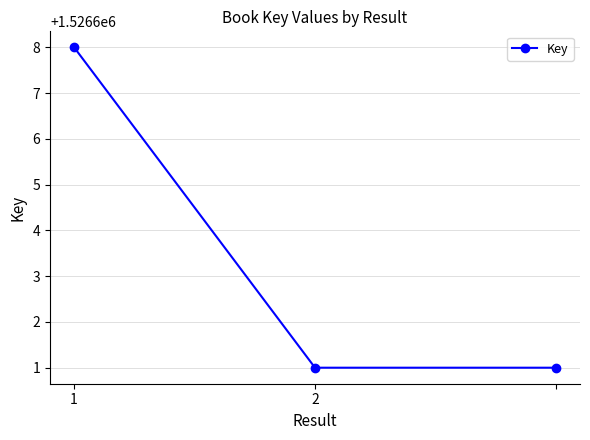

What is the value of the 3rd point from the left?

1526601